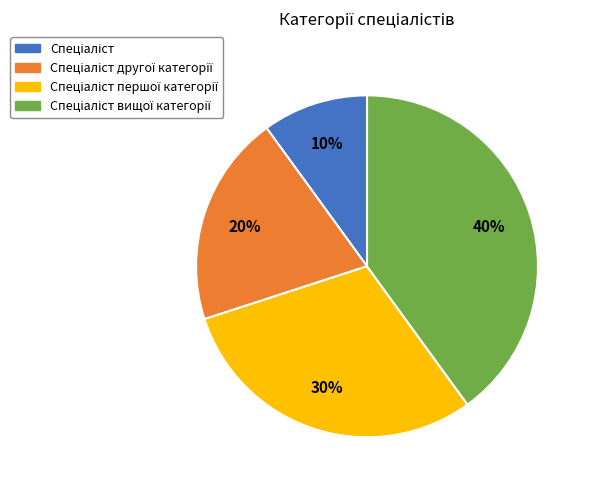

Is there a majority slice in this chart?

No